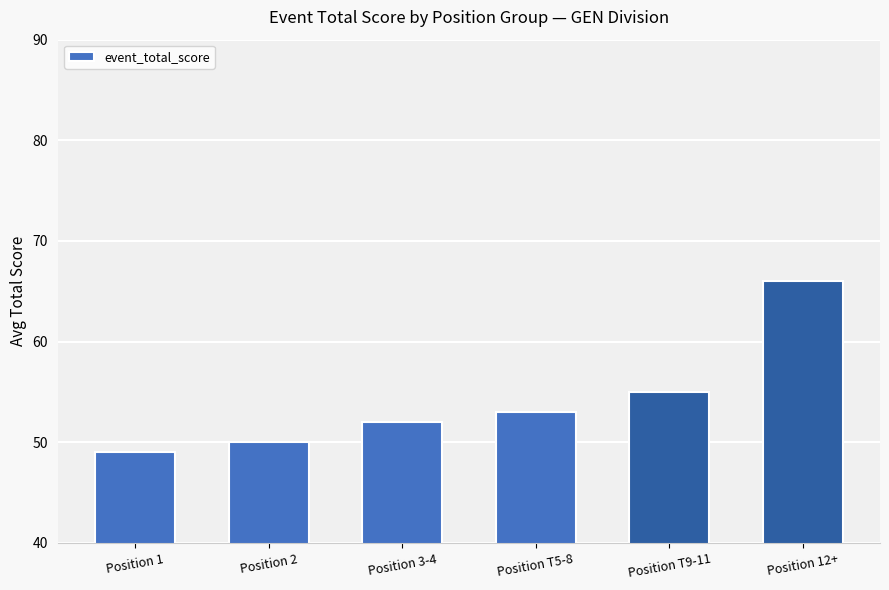

At which category does the chart reach its peak across all series?

Position 12+